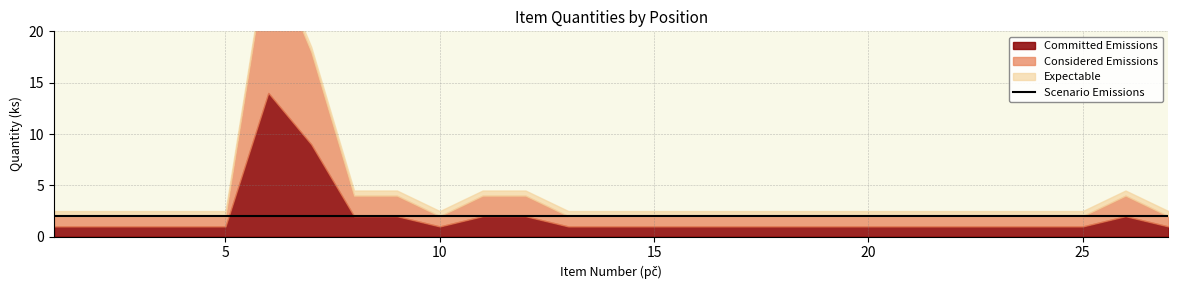

Between 2 and 25, which series saw the biggest shift?

Committed Emissions